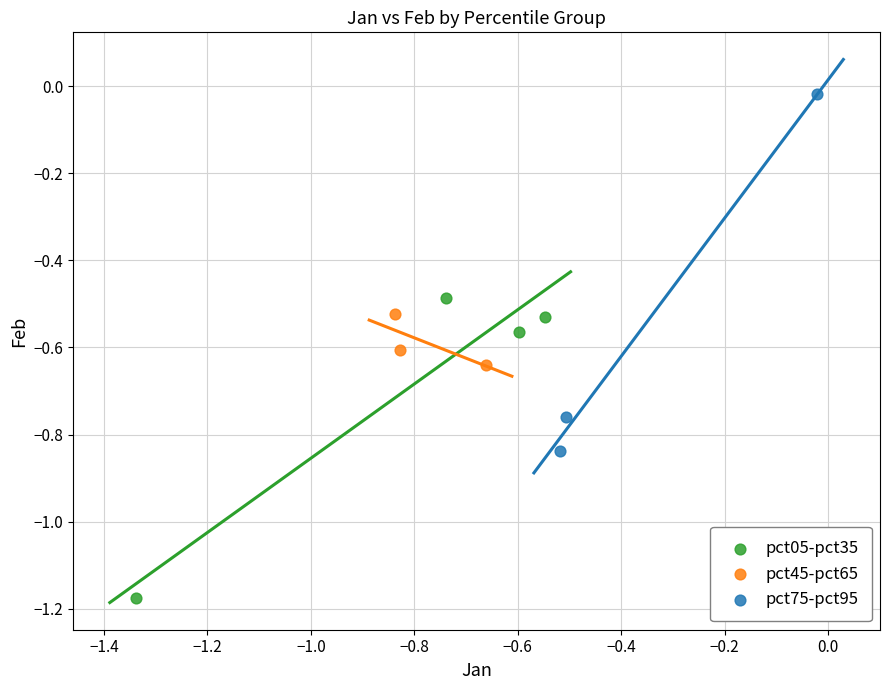

What are all the series names shown in the legend?

pct05-pct35, pct45-pct65, pct75-pct95